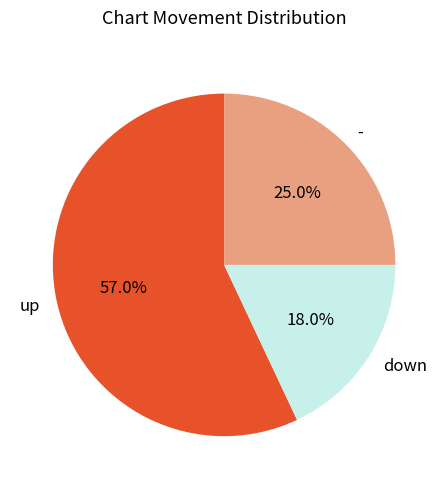

Which category has the smallest portion of the pie?

down